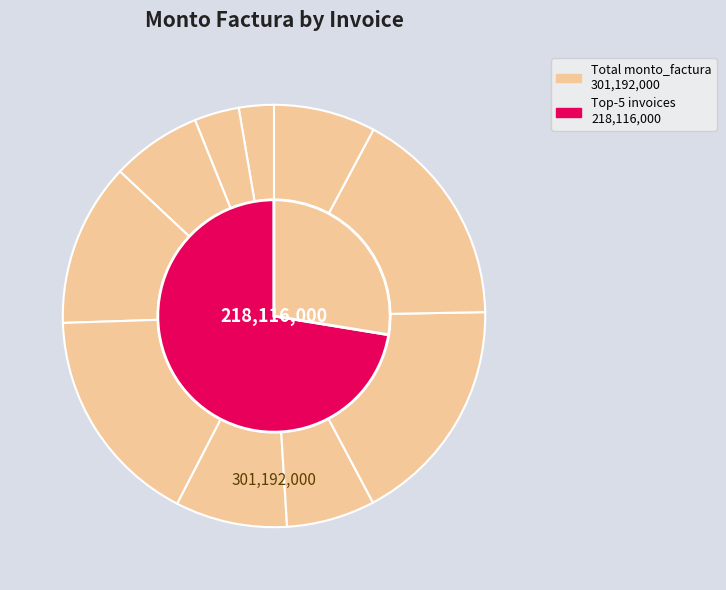

To the nearest percent, what percentage of the pie is 001-004-0000437?

3%